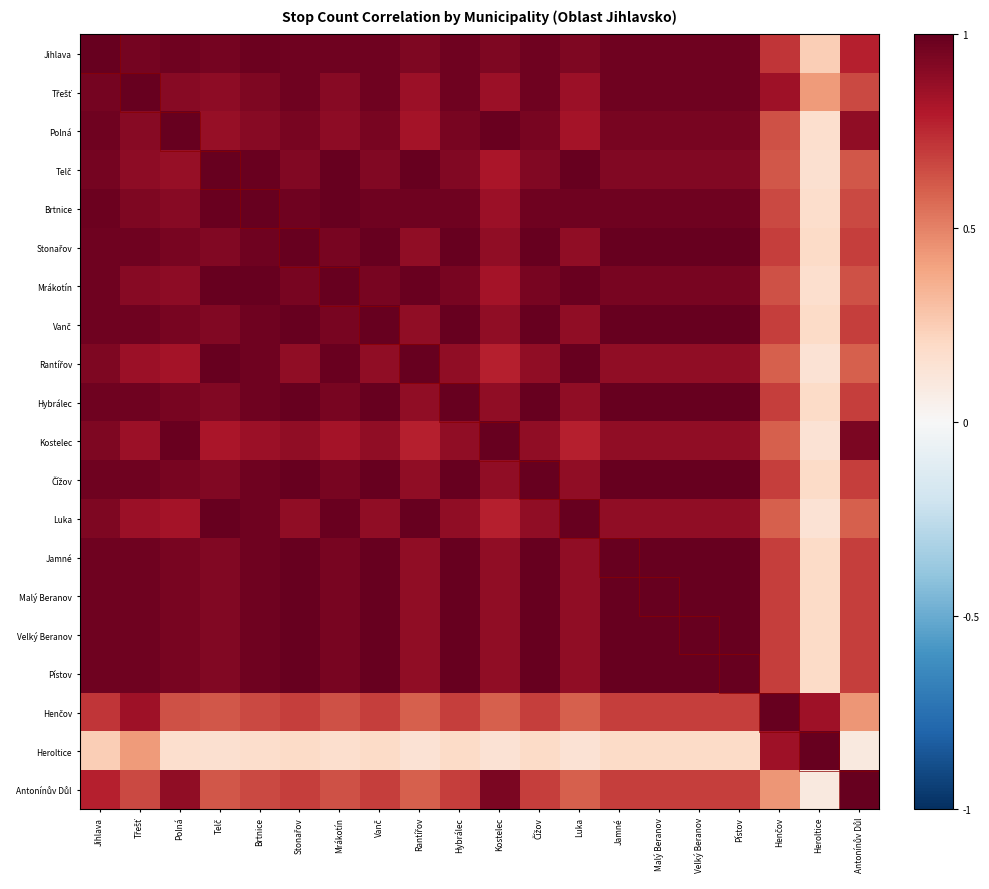

What is the total value across all series at Brtnice?

17.9